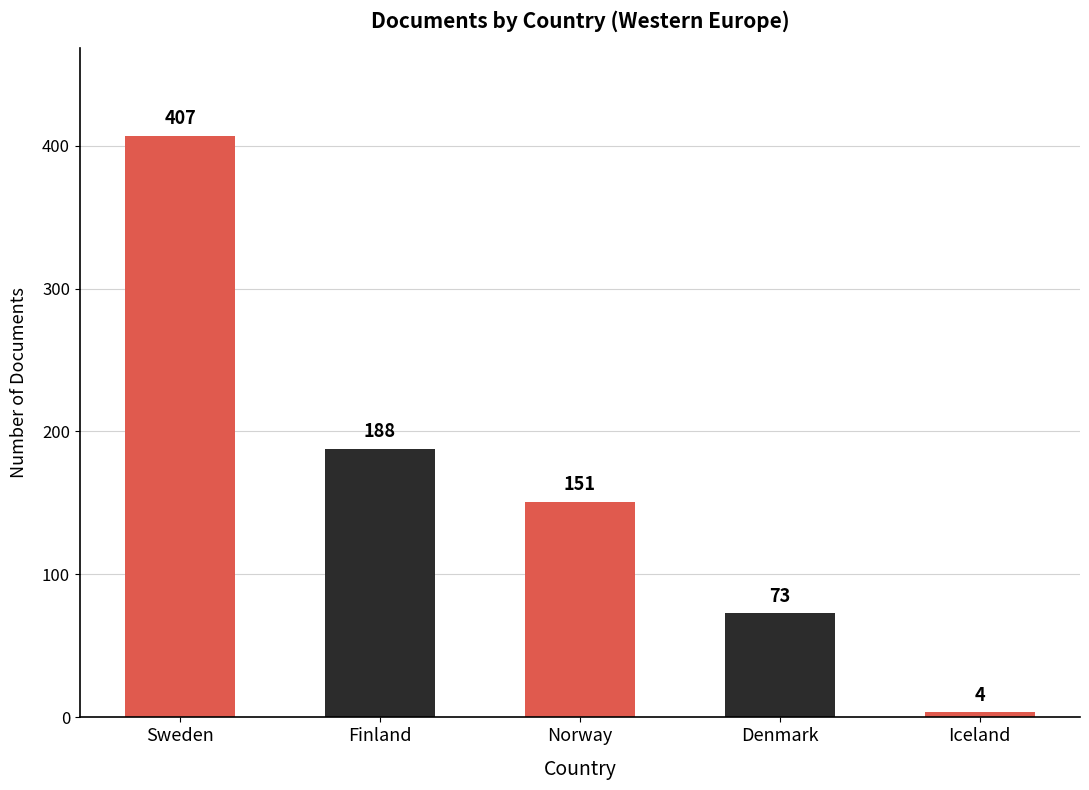

What is the label of the 1st bar from the left?

Sweden